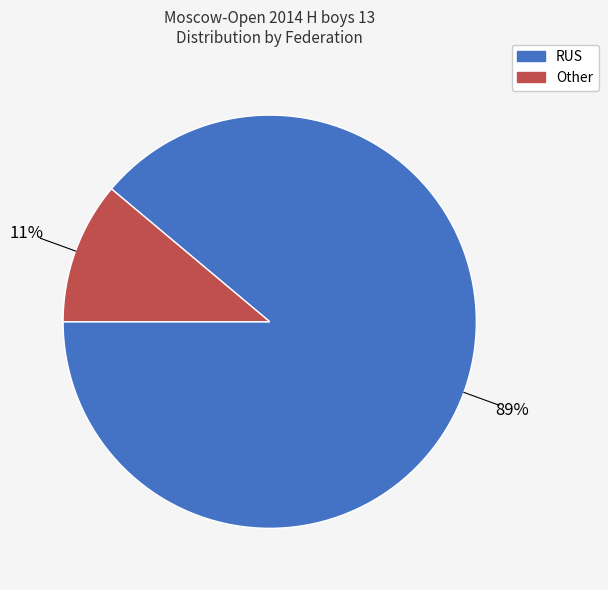

The RUS slice represents 78% of the pie. True or false?

False